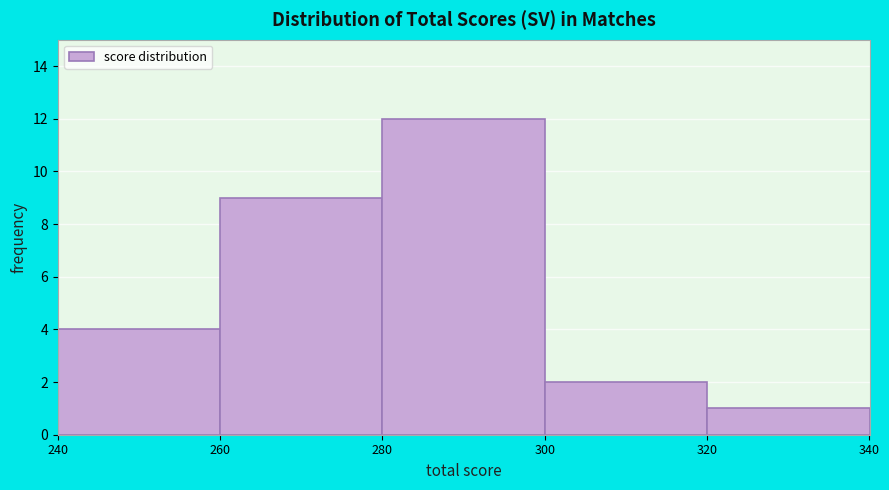

What is the height of the bar covering 320 to 340 on the x-axis? The values are not printed on the chart, so give them approximately, as read against the axis.

1